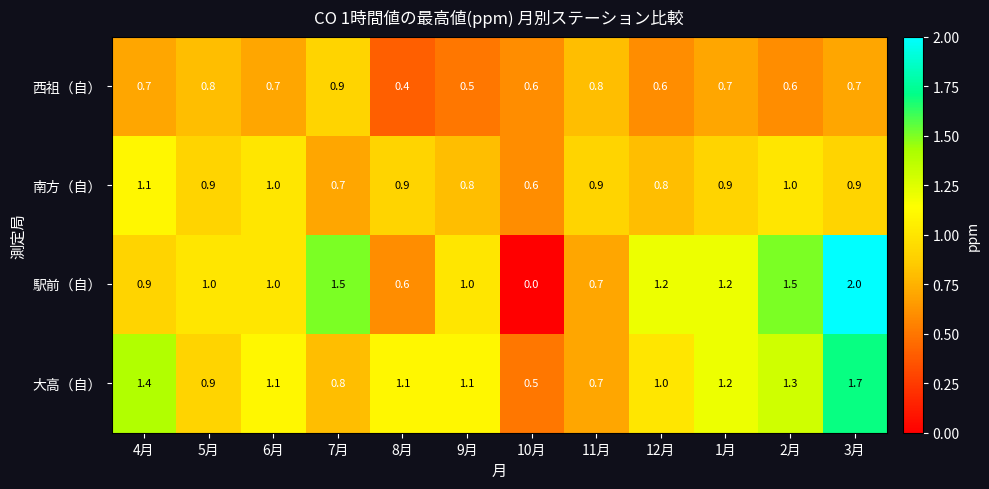

True or false: 西祖（自） has a value of 0.2 at 10月.

False